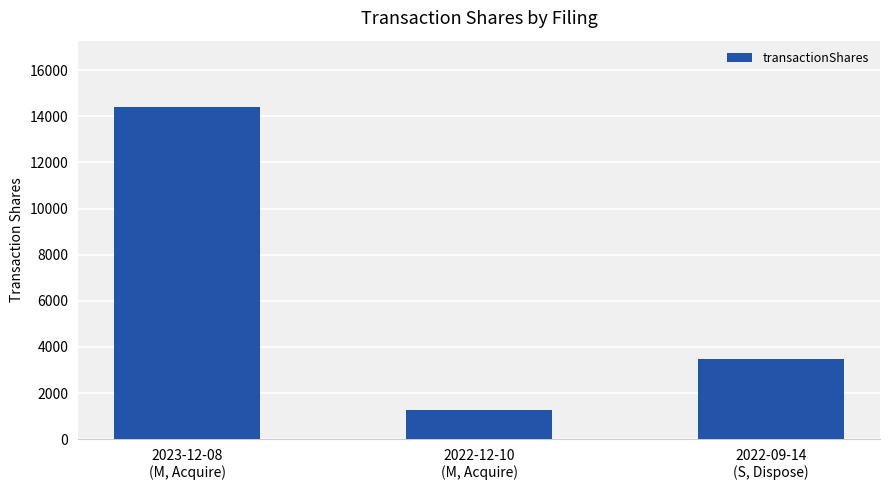

Reading left to right, list all the values displayed in this chart.

2023-12-08
(M, Acquire)=14400	2022-12-10
(M, Acquire)=1266	2022-09-14
(S, Dispose)=3482